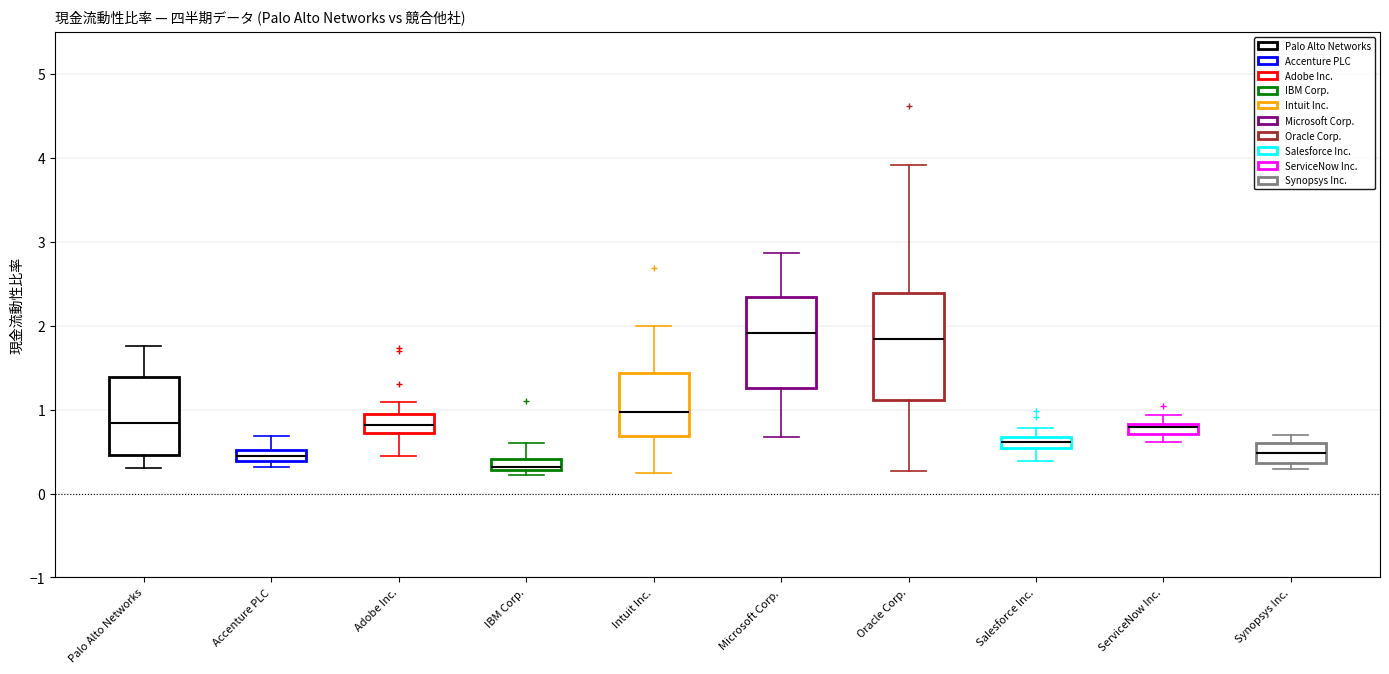

Where does the lower whisker of the box for Salesforce Inc. end on the y-axis? The values are not printed on the chart, so give them approximately, as read against the axis.

0.4